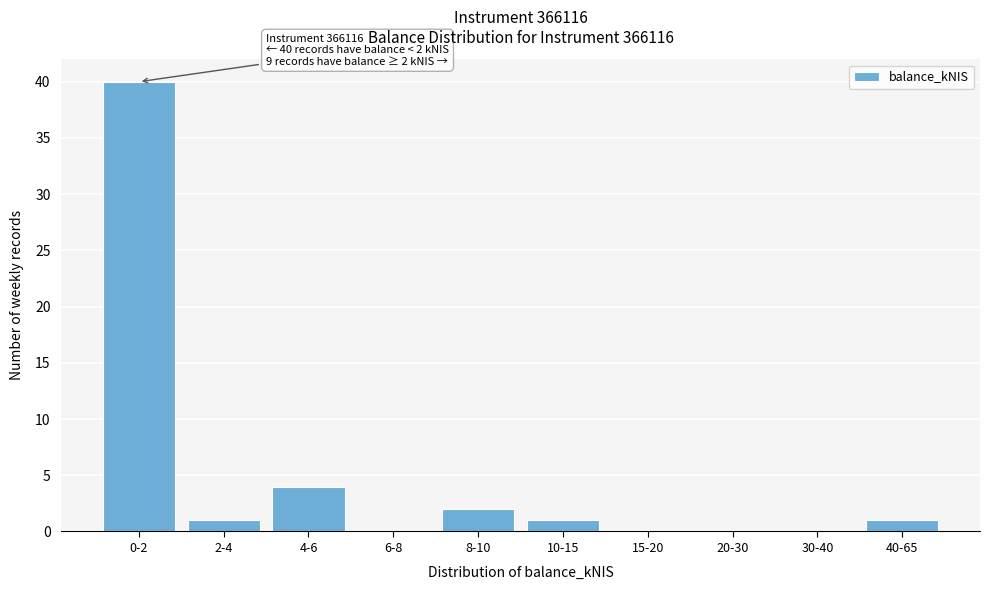

Reading left to right, what are all the values shown in this chart?

0-2=40	2-4=1	4-6=4	6-8=0	8-10=2	10-15=1	15-20=0	20-30=0	30-40=0	40-65=1